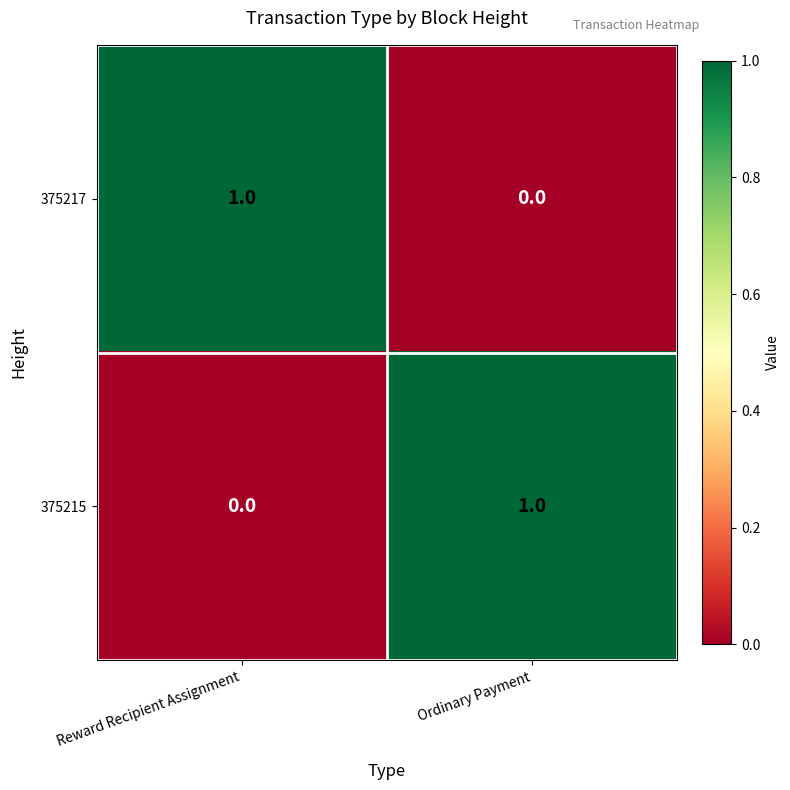

Count the number of data series in this chart.

2